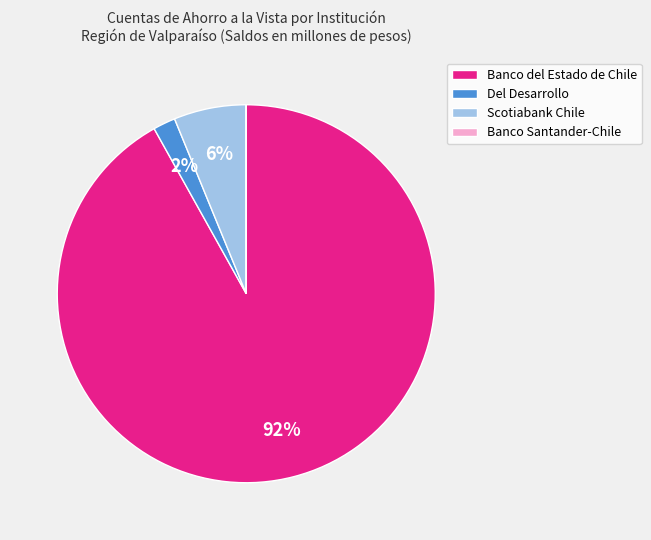

Which slice is the largest?

Banco del Estado de Chile